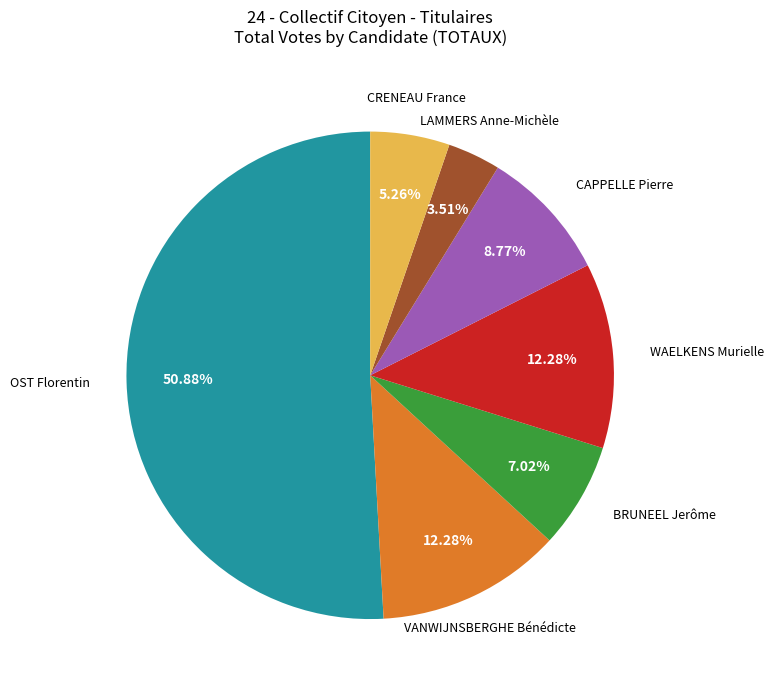

To the nearest percent, what portion does BRUNEEL Jerôme represent?

7%